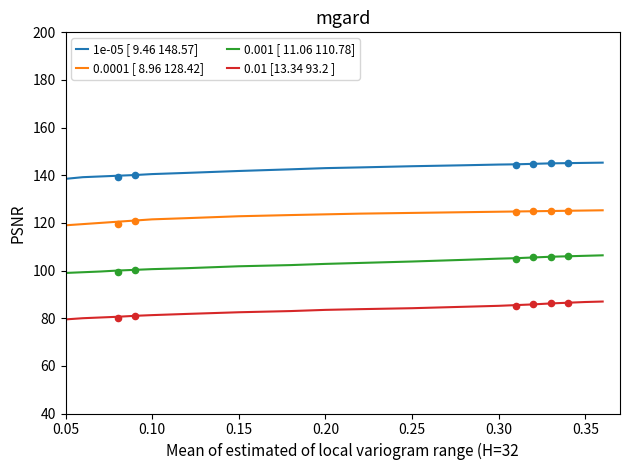

What are all the series names shown in the legend?

1e-05 [ 9.46 148.57], 0.0001 [ 8.96 128.42], 0.001 [ 11.06 110.78], 0.01 [13.34 93.2 ]